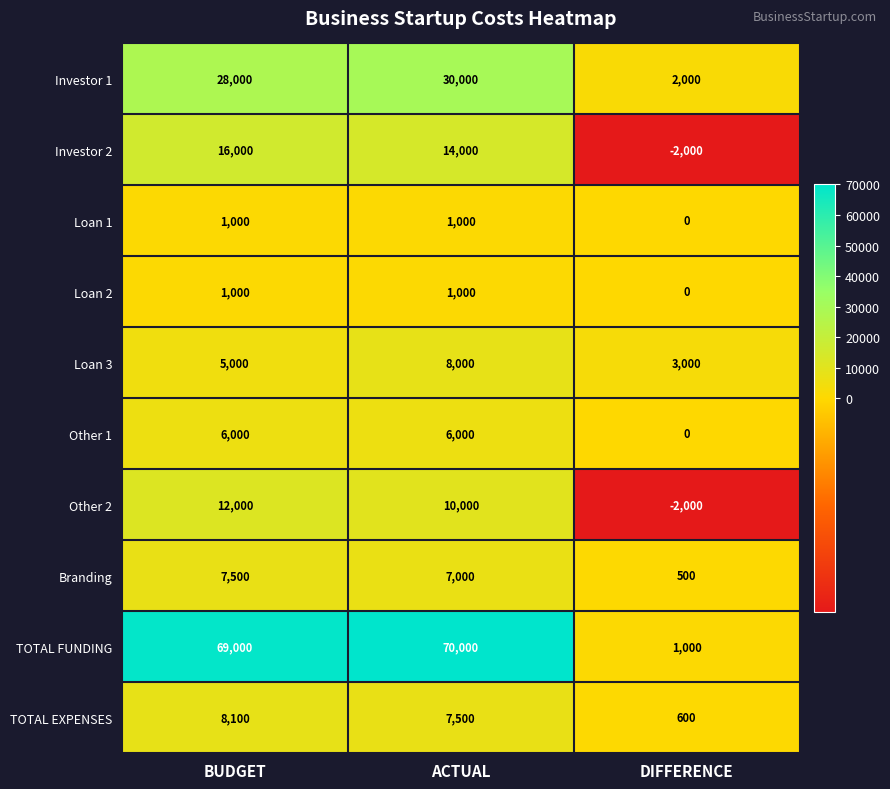

Reading left to right, extract all data points from this chart.

Investor 1: BUDGET=28000	ACTUAL=30000	DIFFERENCE=2000
Investor 2: BUDGET=16000	ACTUAL=14000	DIFFERENCE=-2000
Loan 1: BUDGET=1000	ACTUAL=1000	DIFFERENCE=0
Loan 2: BUDGET=1000	ACTUAL=1000	DIFFERENCE=0
Loan 3: BUDGET=5000	ACTUAL=8000	DIFFERENCE=3000
Other 1: BUDGET=6000	ACTUAL=6000	DIFFERENCE=0
Other 2: BUDGET=12000	ACTUAL=10000	DIFFERENCE=-2000
Branding: BUDGET=7500	ACTUAL=7000	DIFFERENCE=500
TOTAL FUNDING: BUDGET=69000	ACTUAL=70000	DIFFERENCE=1000
TOTAL EXPENSES: BUDGET=8100	ACTUAL=7500	DIFFERENCE=600